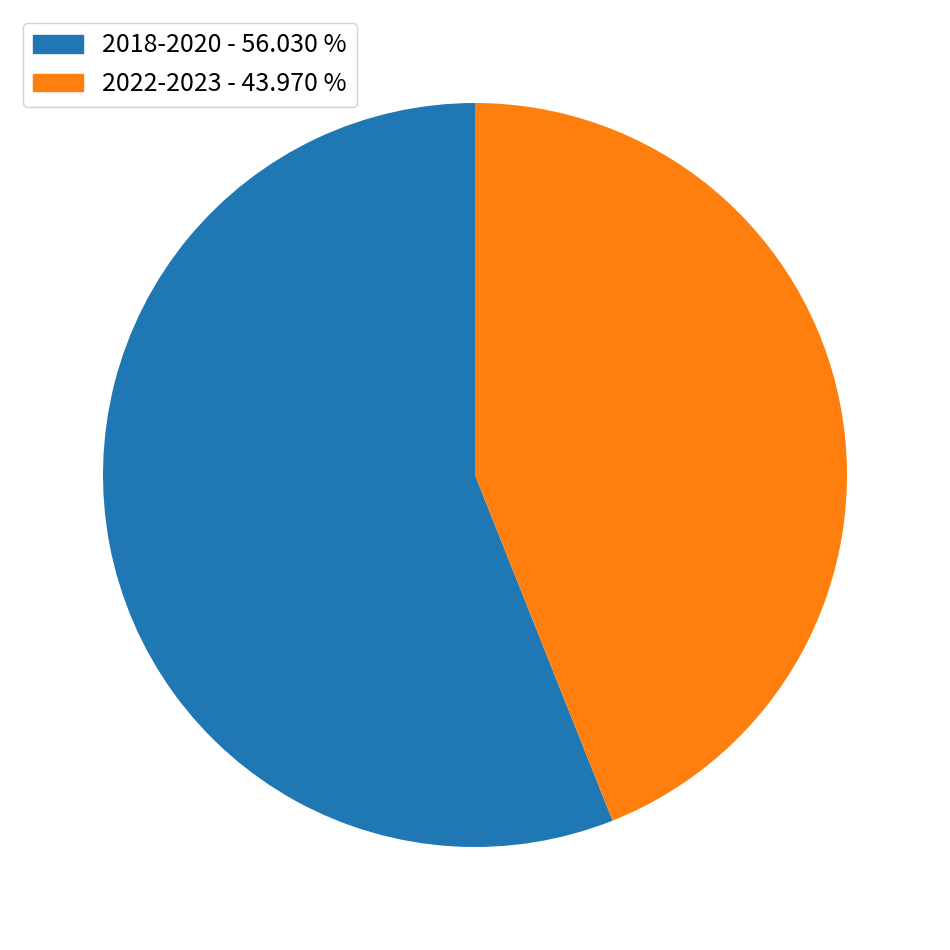

Is there any slice that represents more than half of the pie?

Yes